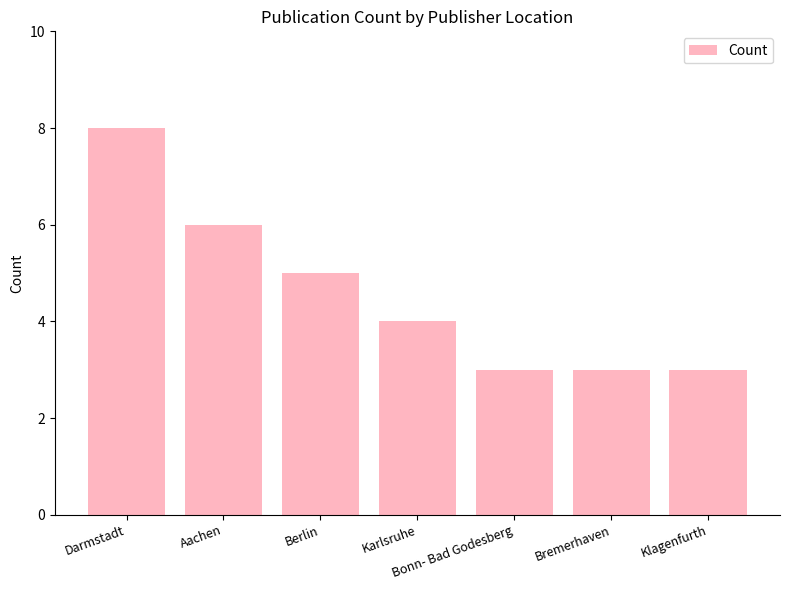

What is the label of the 4th bar from the left?

Karlsruhe